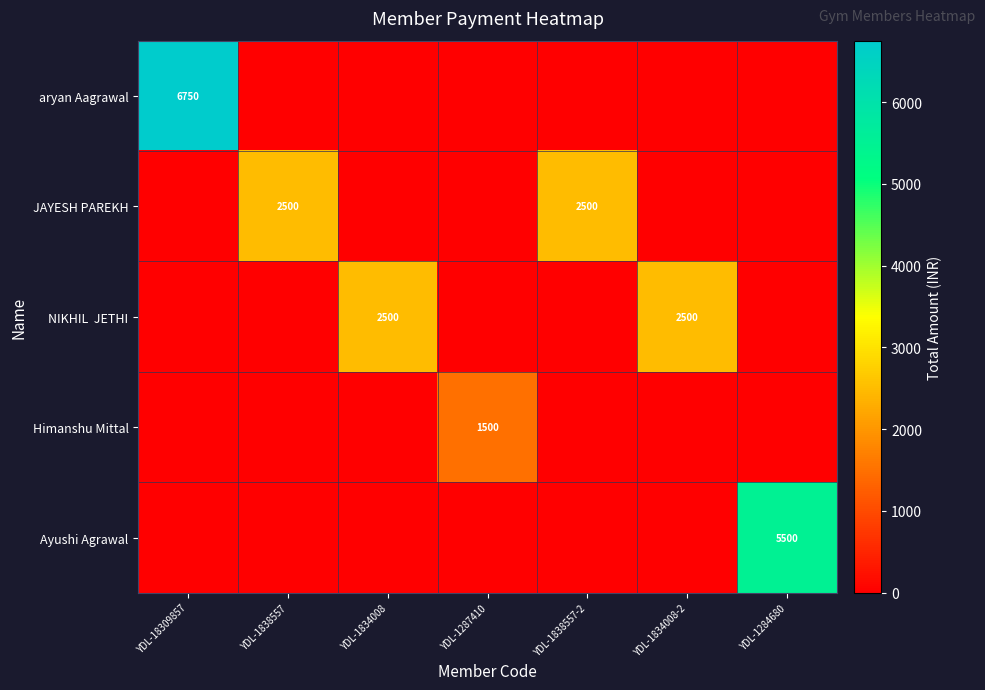

What is the difference between the highest and lowest values at YDL-18309857?

6750